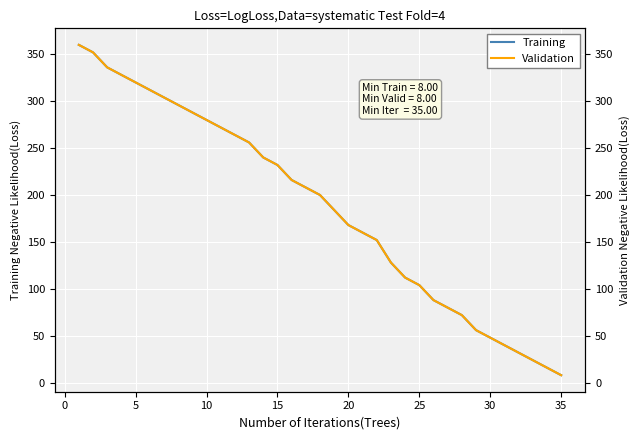

What is the maximum value for Training?

360